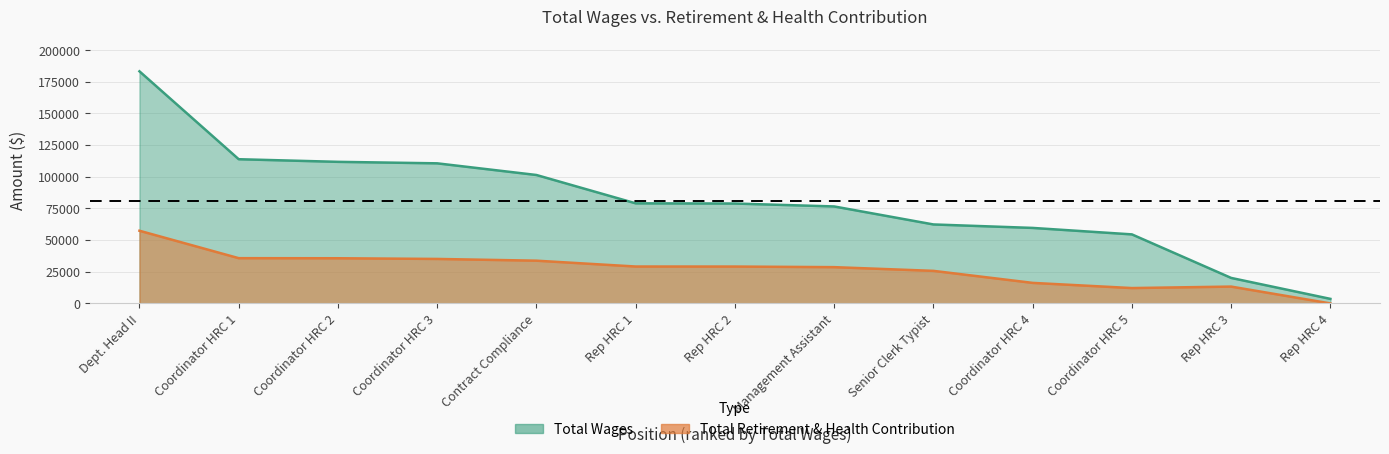

What is the approximate value of total_retirement at Rep HRC 1, to the nearest 50?

29150